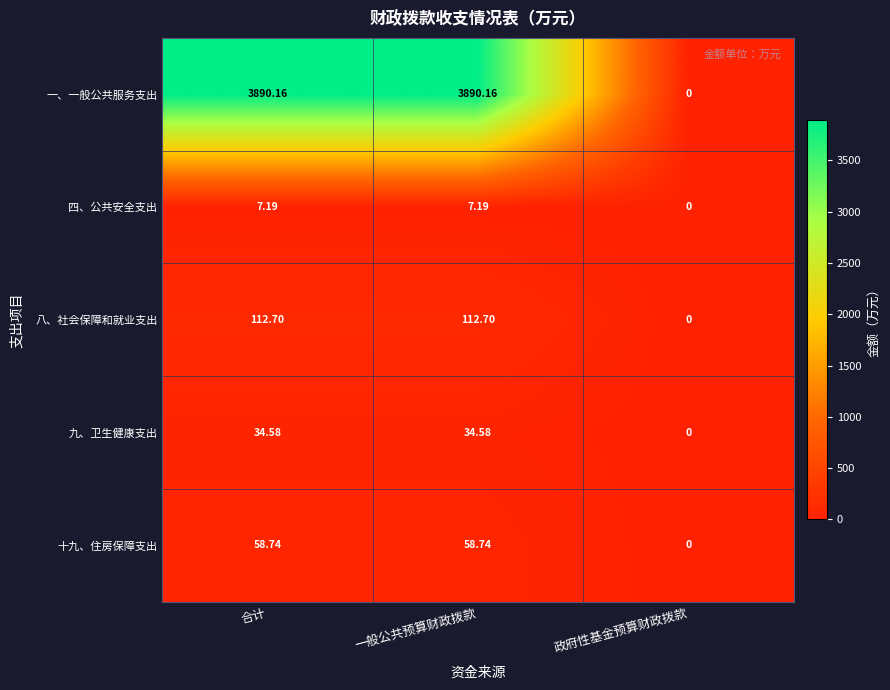

Which series has the largest total across all categories?

一、一般公共服务支出